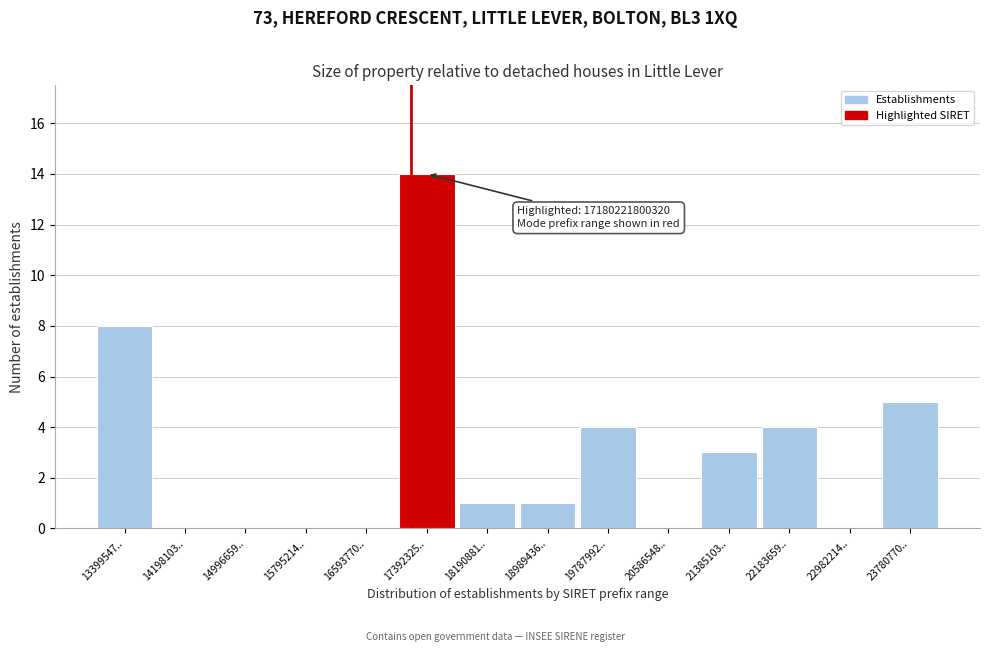

Reading right to left, transcribe all the data shown in this chart.

23780770..=5	22982214..=0	22183659..=4	21385103..=3	20586548..=0	19787992..=4	18989436..=1	18190881..=1	17392325..=14	16593770..=0	15795214..=0	14996659..=0	14198103..=0	13399547..=8